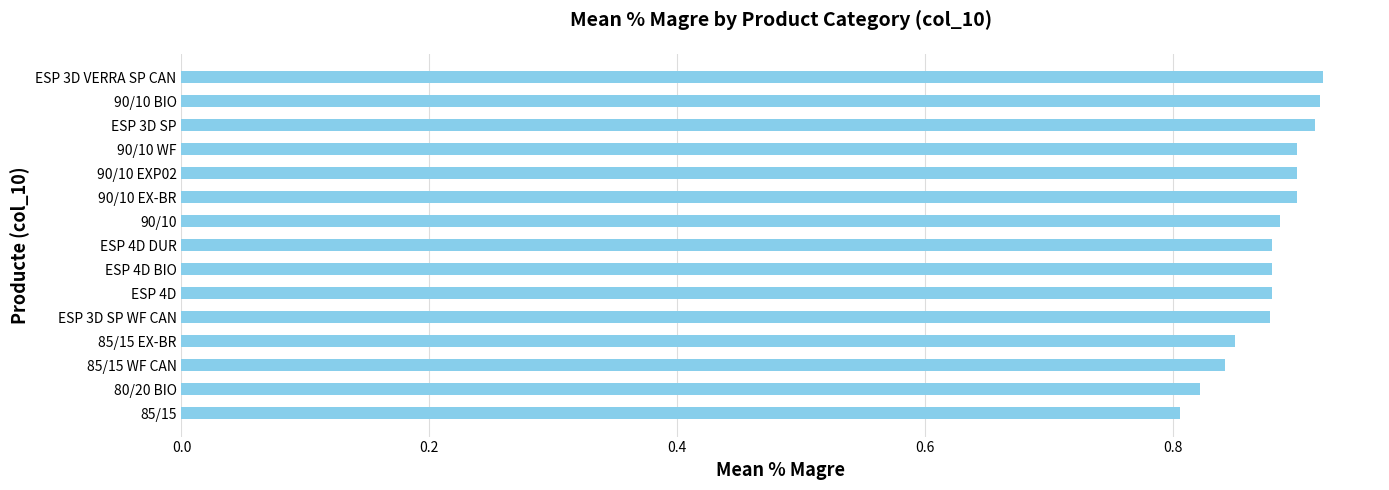

The chart shows a value of 0.8 at 80/20 BIO. True or false?

True